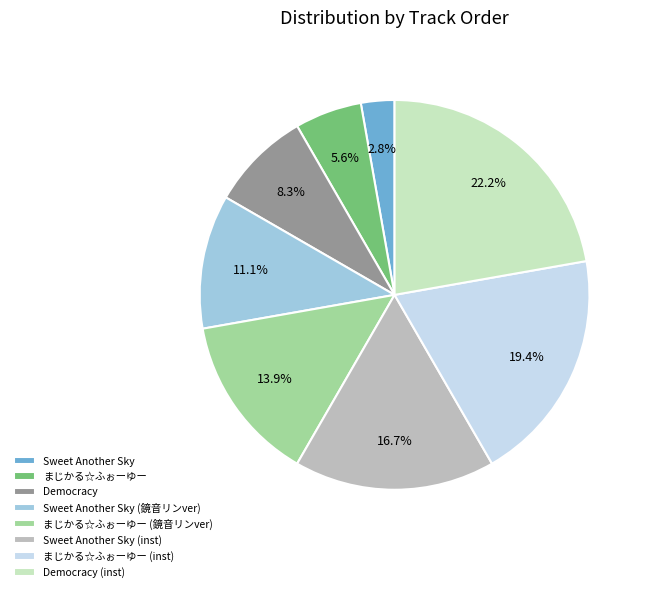

To the nearest percent, what portion does まじかる☆ふぉーゆー represent?

6%